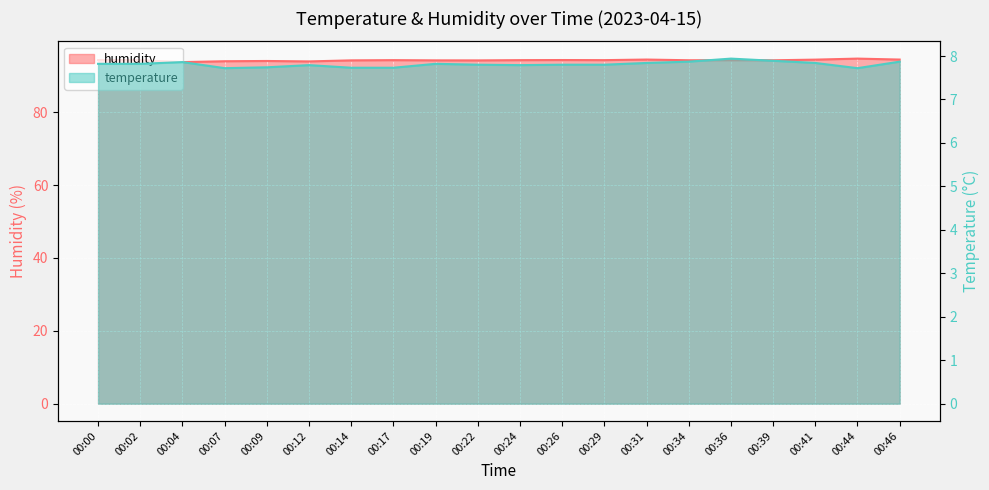

What is the approximate value of humidity at 00:22?

94.2